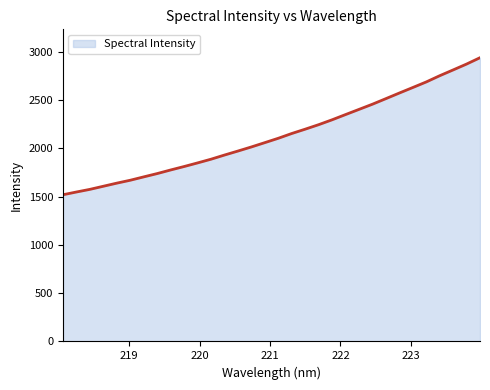

True or false: there are more than 1 points higher than both neighbors.

False